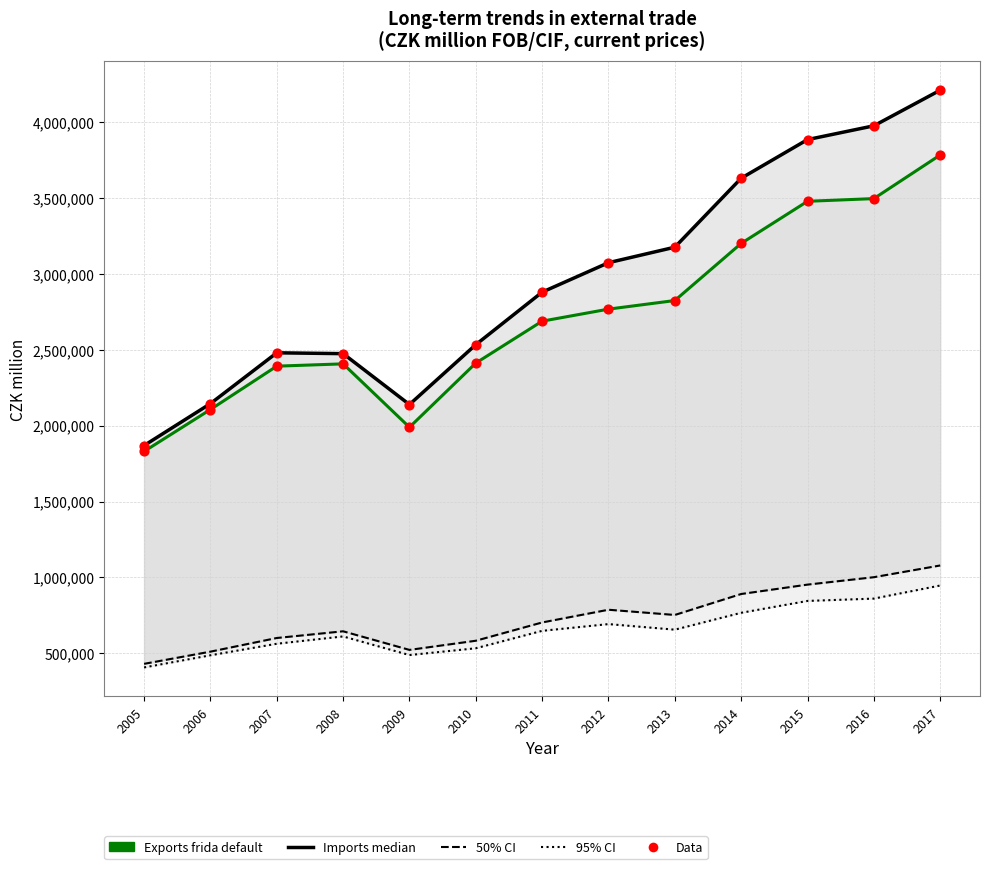

What is the total value across all series at 2009?

7277996